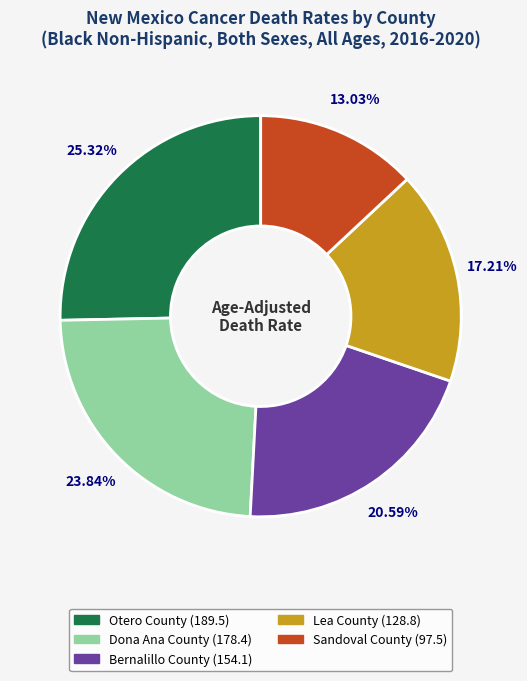

Count the number of slices in the pie.

5